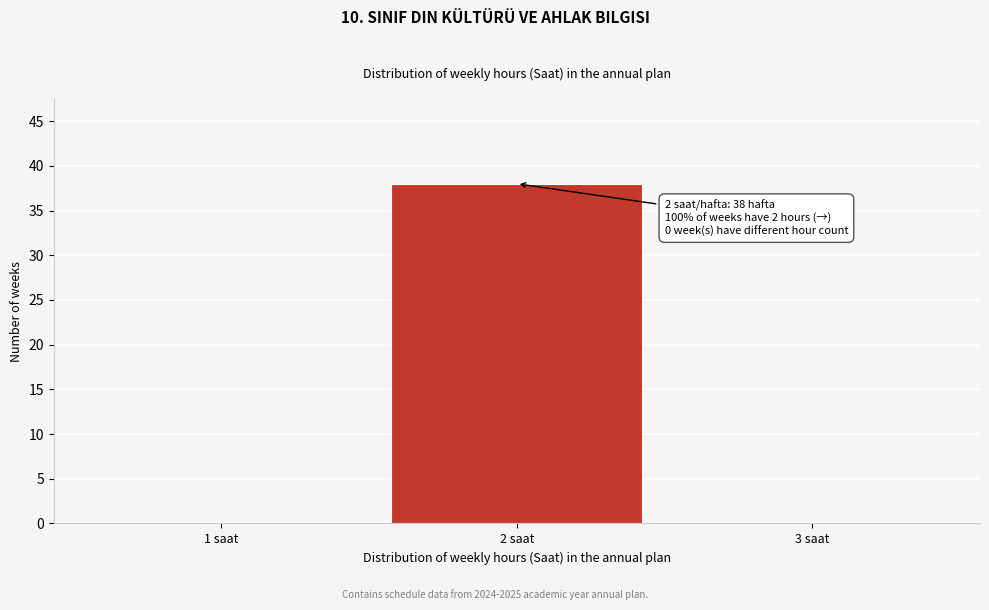

Which range on the x-axis has the tallest bar?

1.5 to 2.5